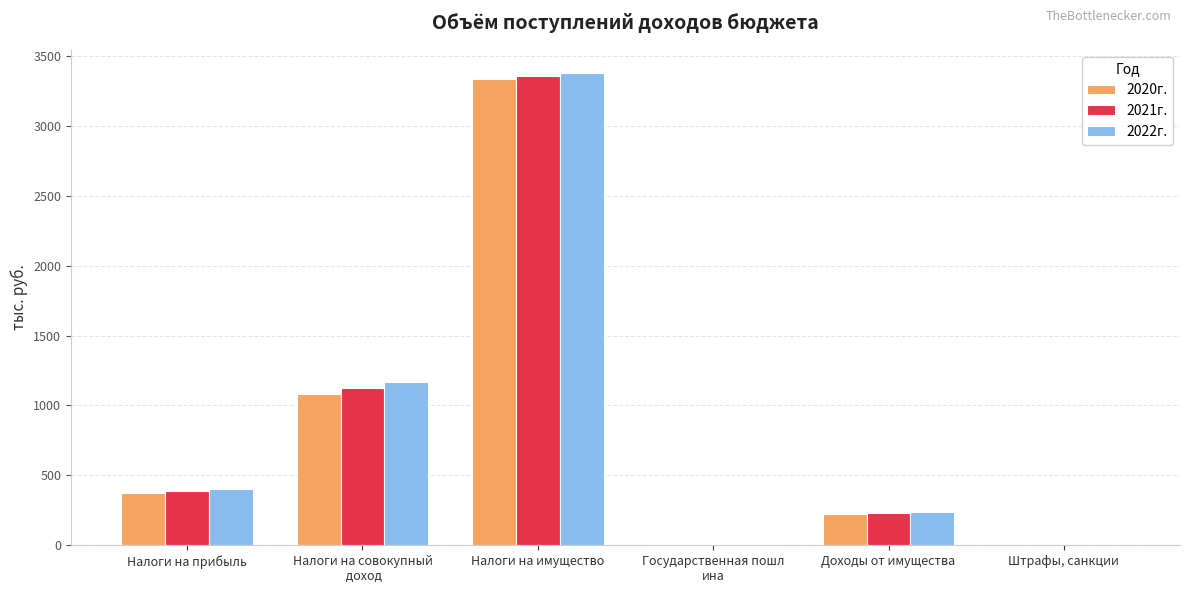

Is the value of 2021г. at Налоги на совокупный
 доход greater than the value of 2022г. at Государственная пошл
ина?

Yes